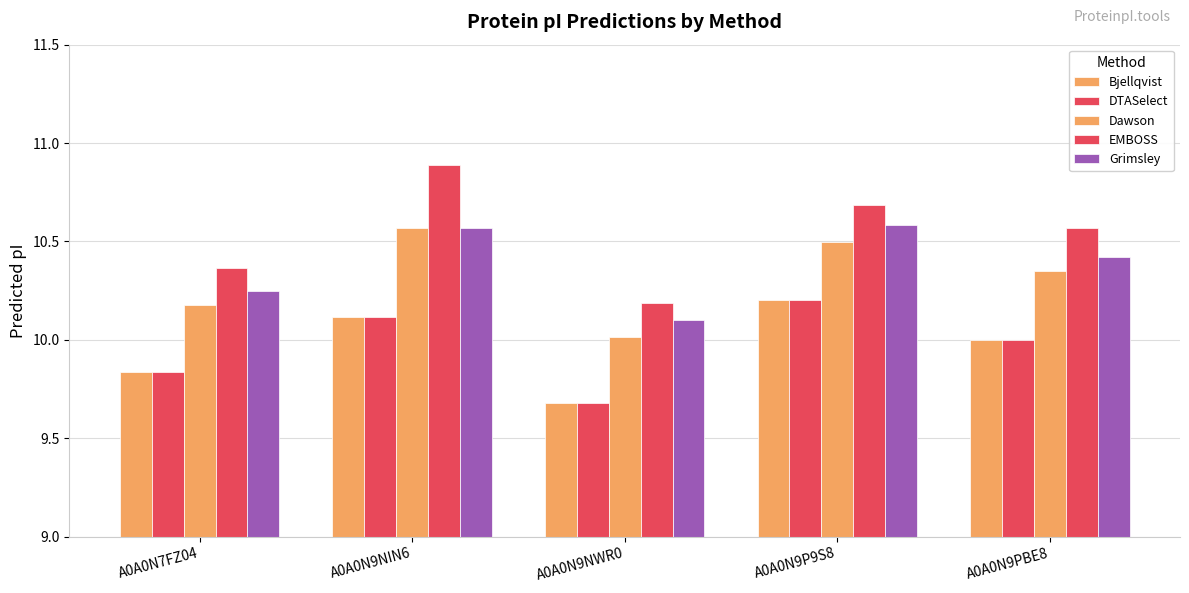

Is it true that Dawson equals 6.3 at A0A0N9P9S8?

False